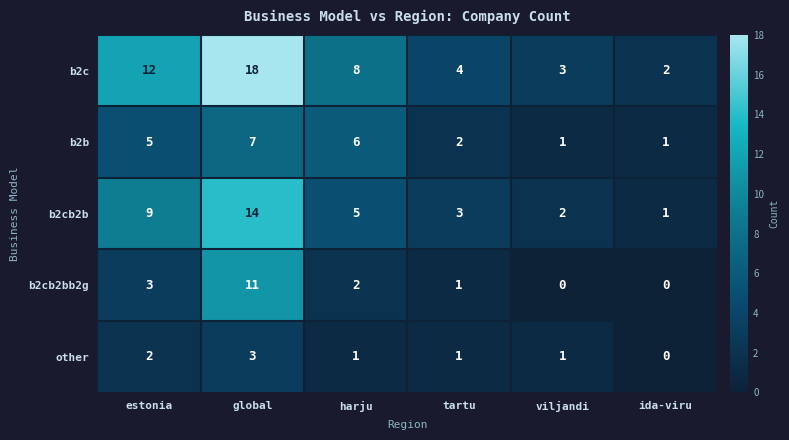

What is the maximum value shown in the chart?

18